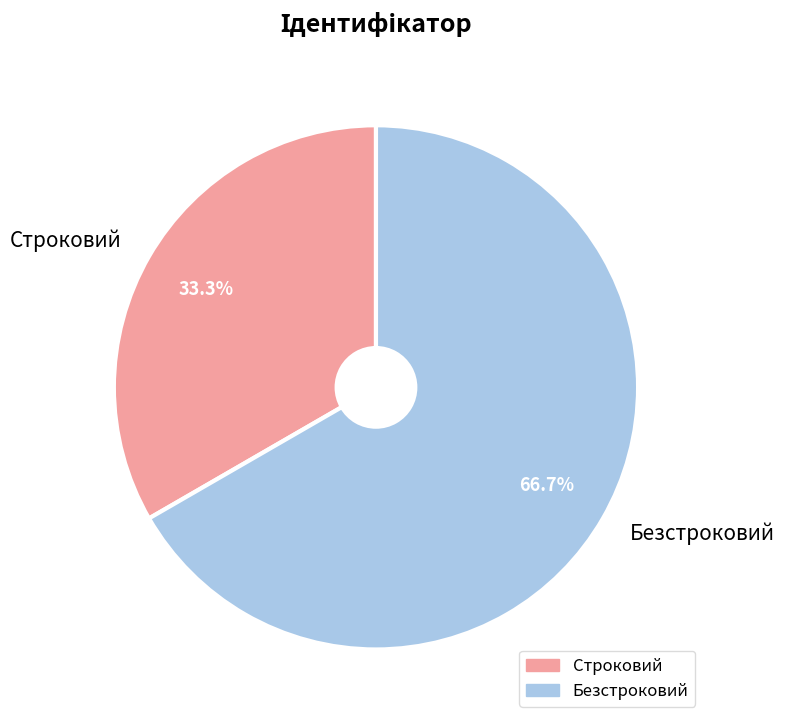

How many segments does this pie chart have?

2